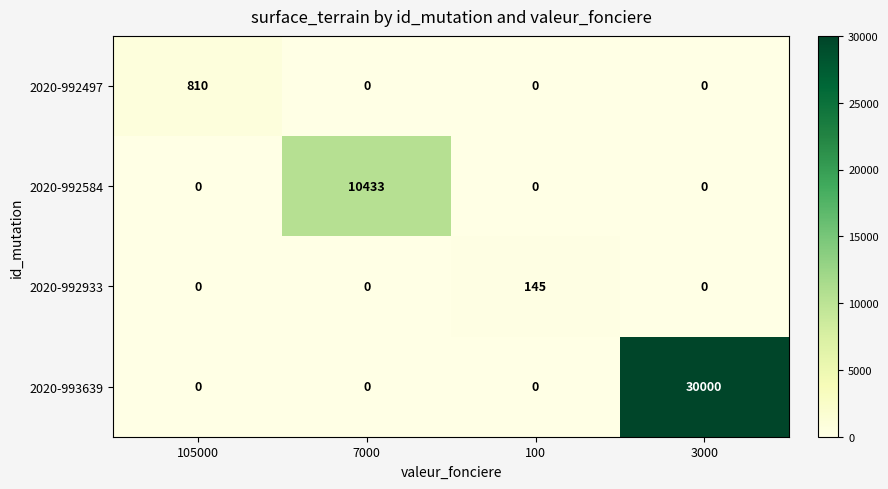

At how many categories does at least one series exceed 19810?

1